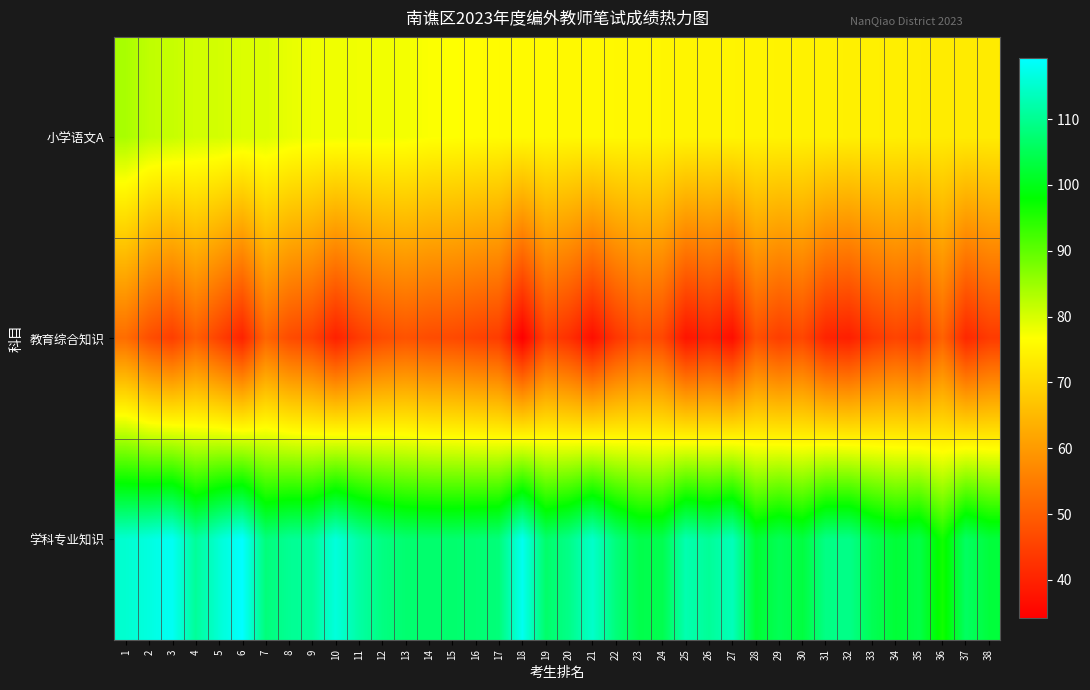

At 28, list the series in order from smallest to largest.

教育综合知识, 小学语文A, 学科专业知识